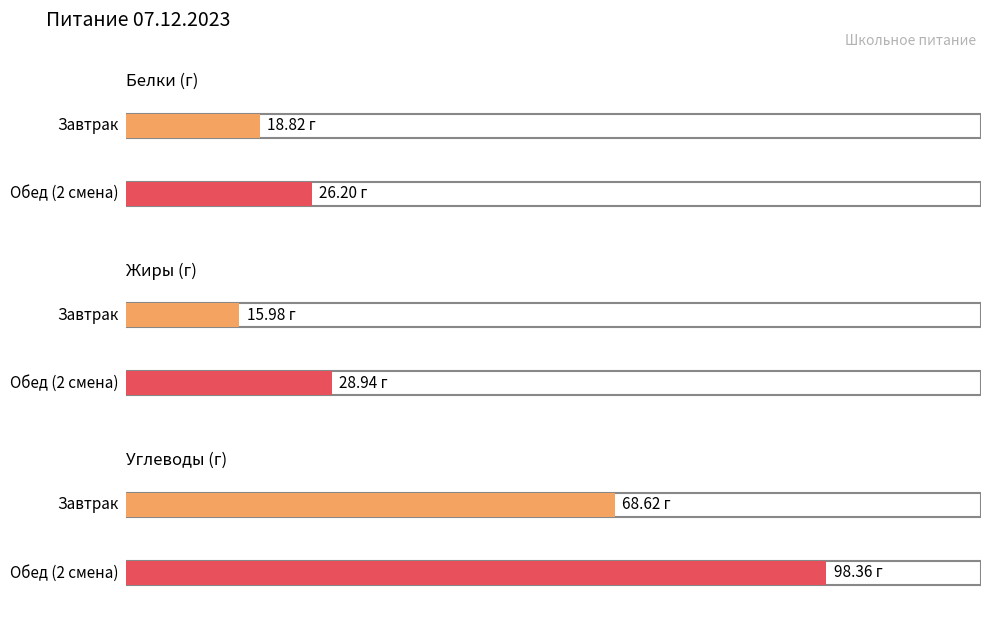

What is the smallest value displayed?

16.0